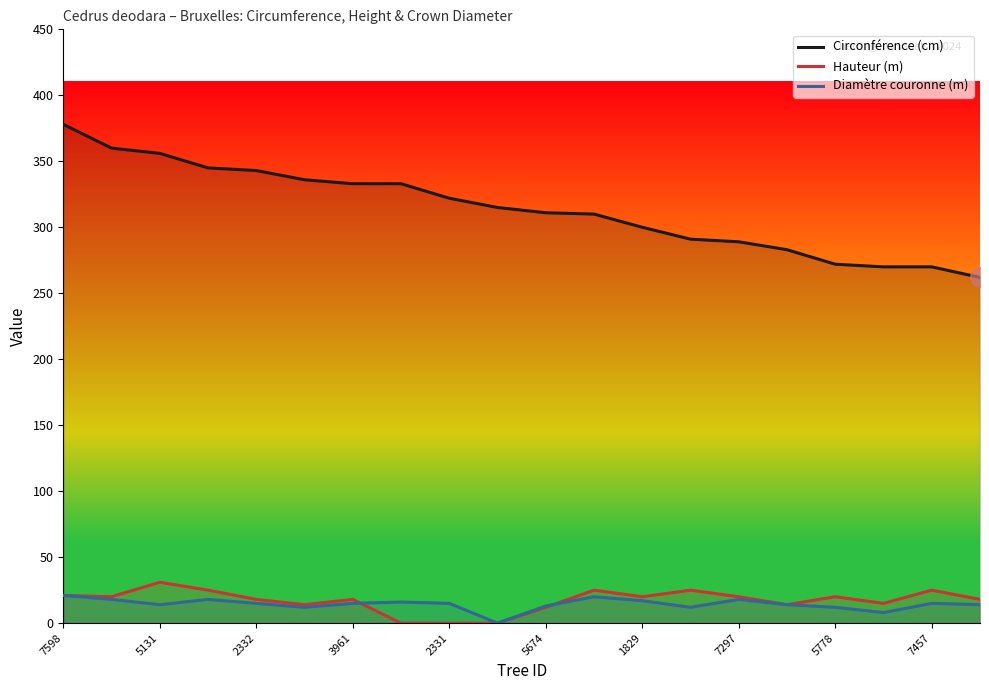

Is this an area chart (filled region under the line)?

No